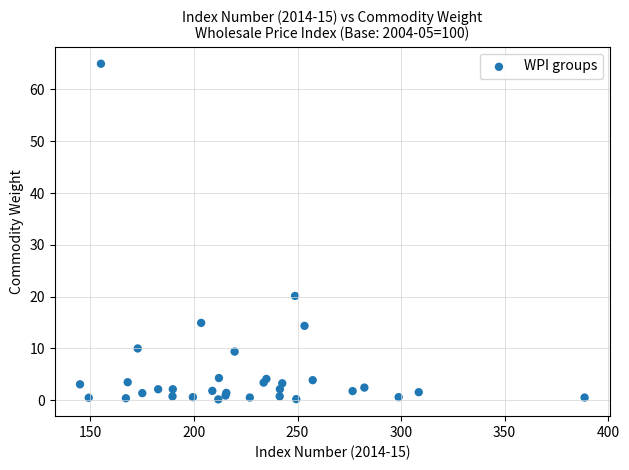

What Y value in the scatter plot is closest to 32?

20.1